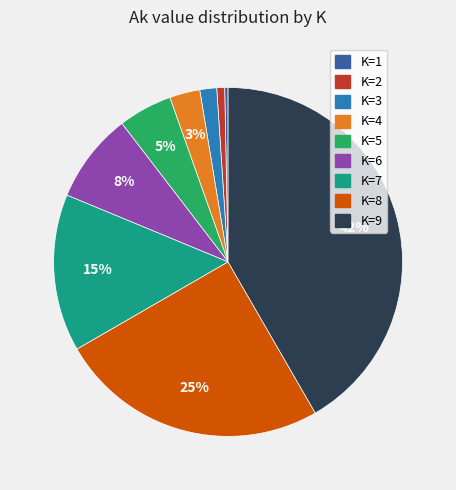

Is there any slice that represents more than half of the pie?

No